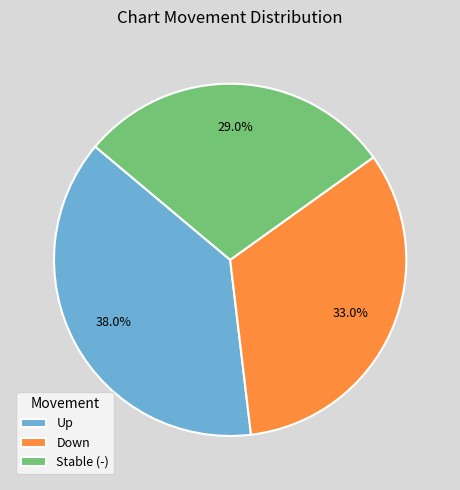

Is there any slice that represents more than half of the pie?

No